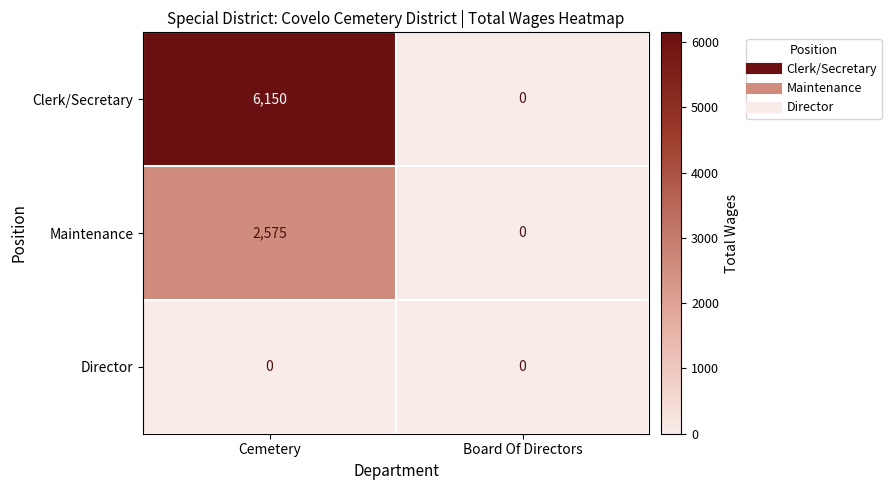

Reading left to right, what are all the values shown in this chart?

Clerk/Secretary: 6150	0
Maintenance: 2575	0
Director: 0	0